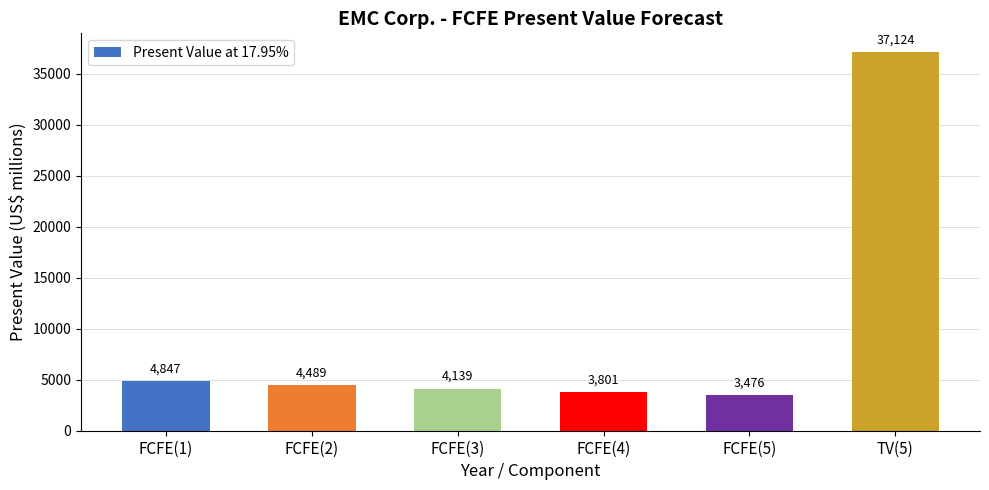

Reading right to left, what are all the values shown in this chart?

37124	3476	3801	4139	4489	4847